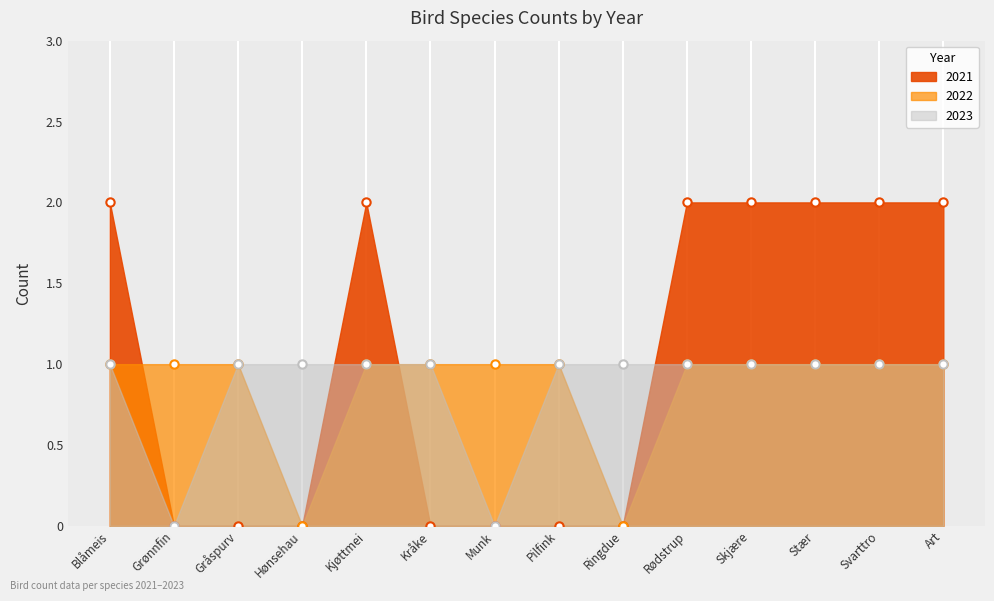

Is the value of 2021 at Svarttro greater than the value of 2022 at Munk?

Yes